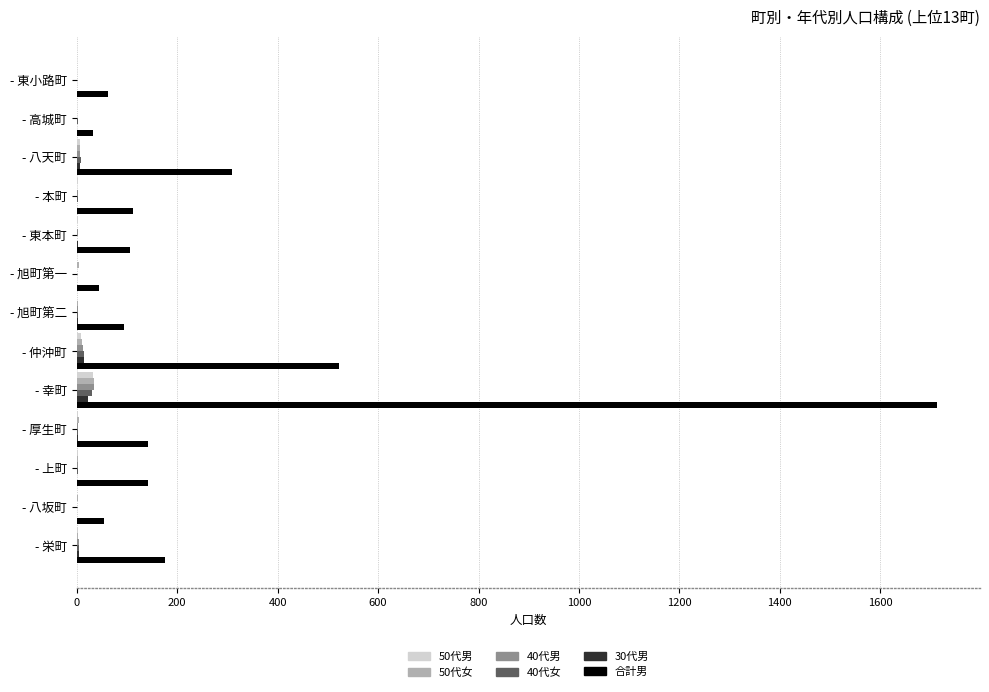

What is the highest value of the 合計男 series?

1713